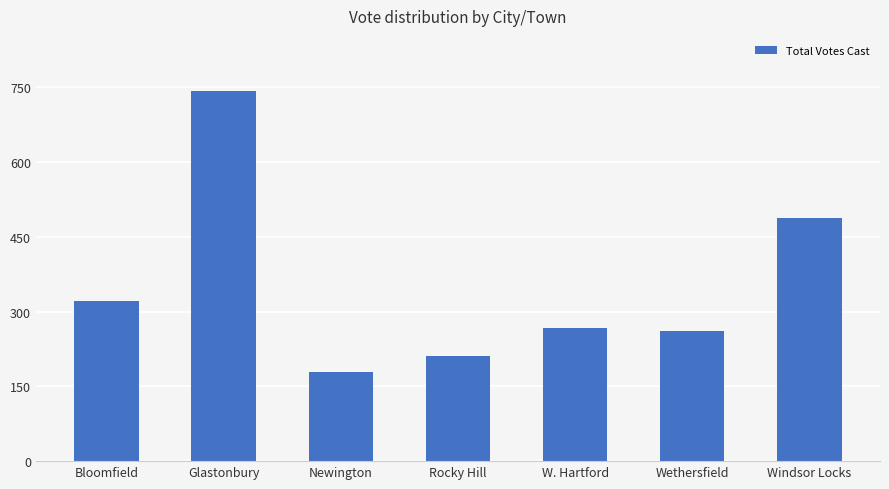

How many categories are shown in the chart?

7